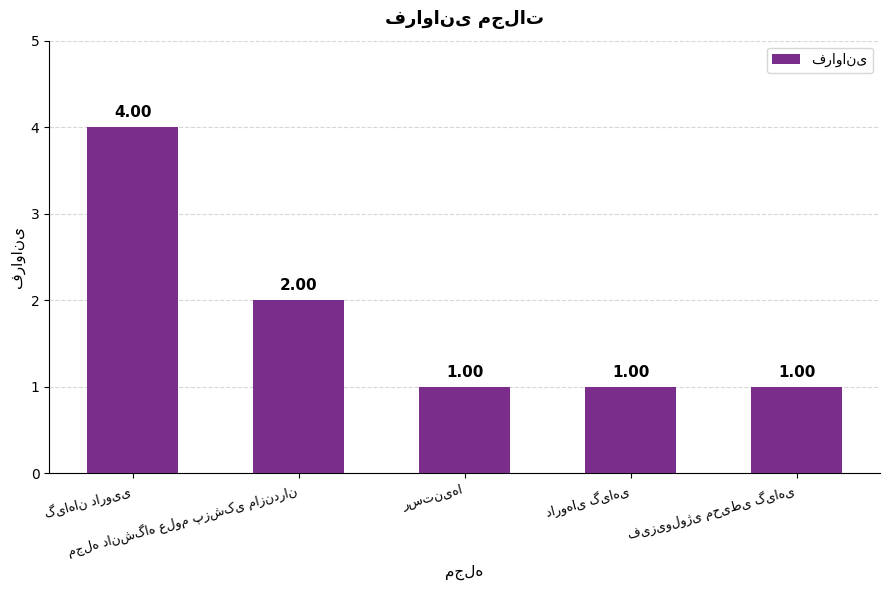

What is the difference between the maximum and minimum values?

3